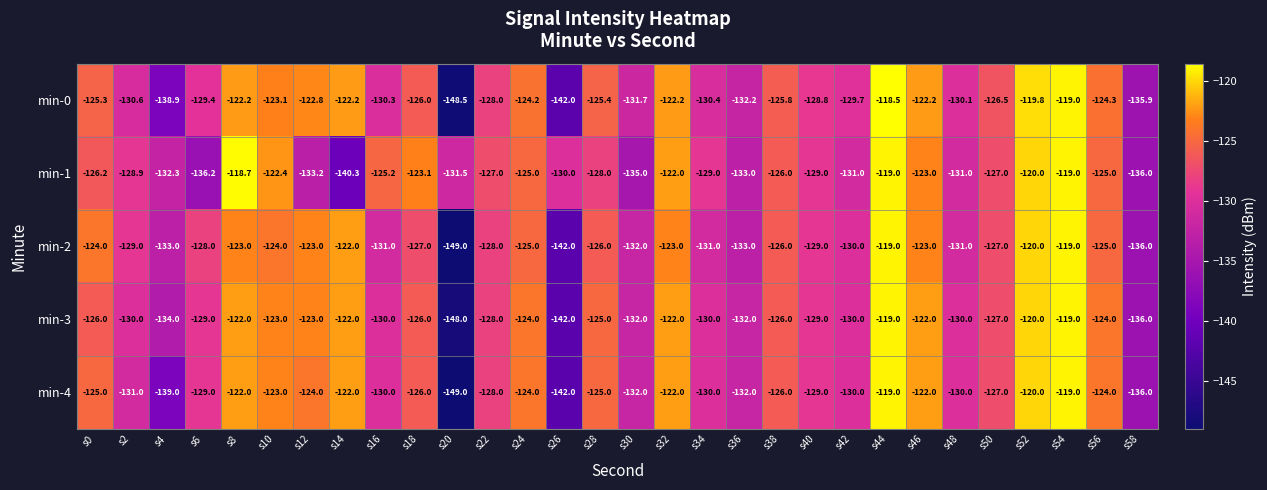

What is the difference between the highest and lowest values at s42?

1.3